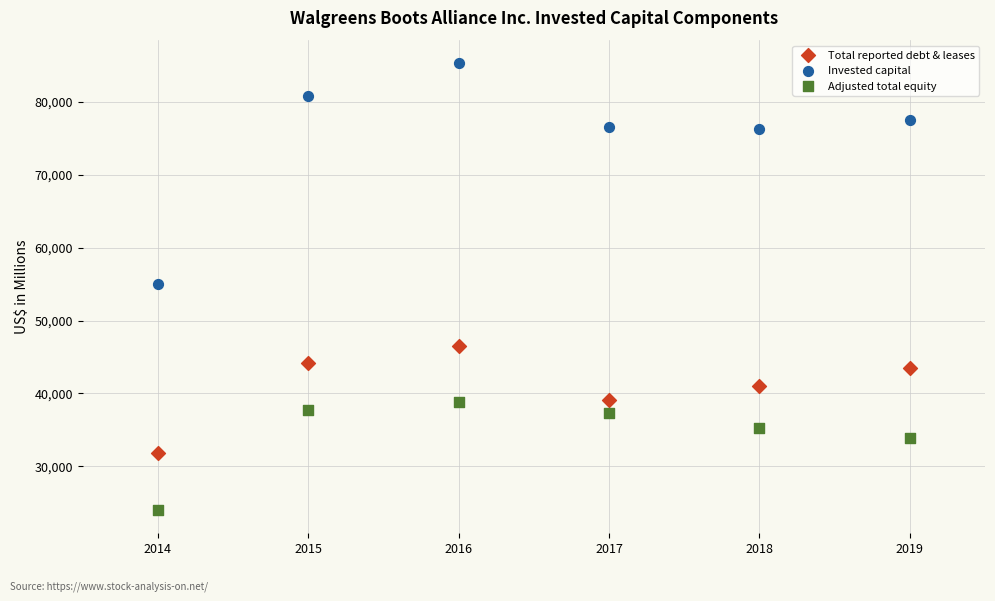

Which series contains the highest Y value?

Invested capital